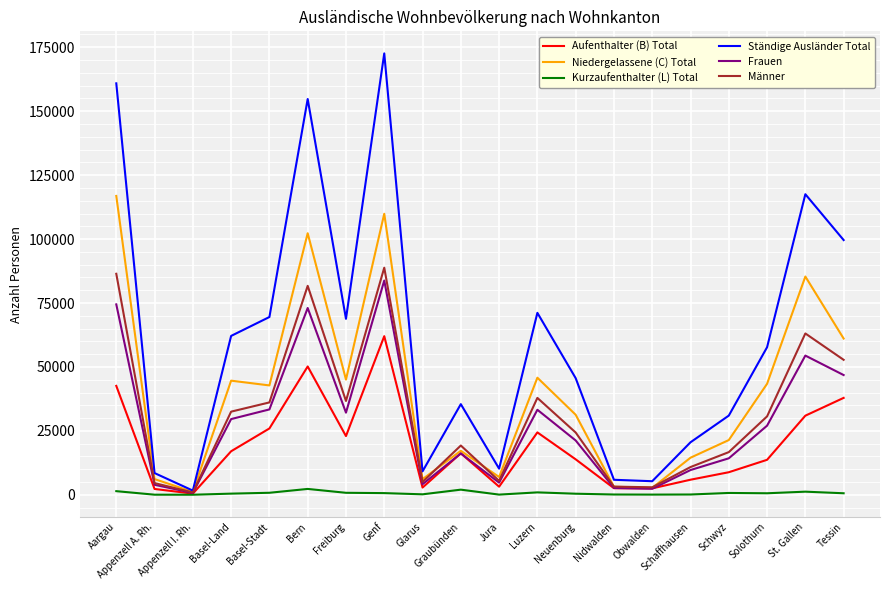

Which series has the largest range (max minus min)?

Ständige Ausländer Total